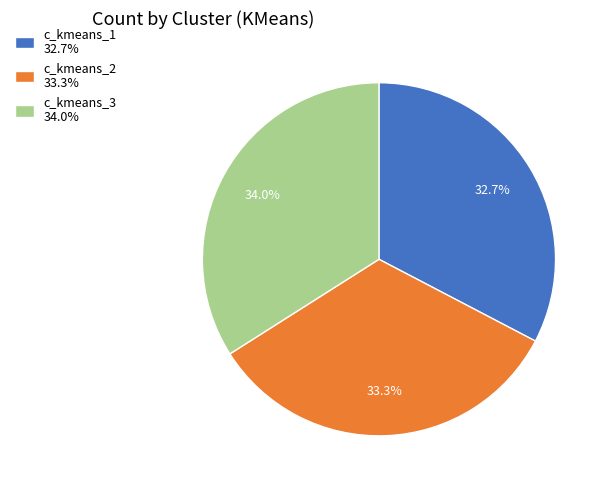

Does any single category account for the majority?

No